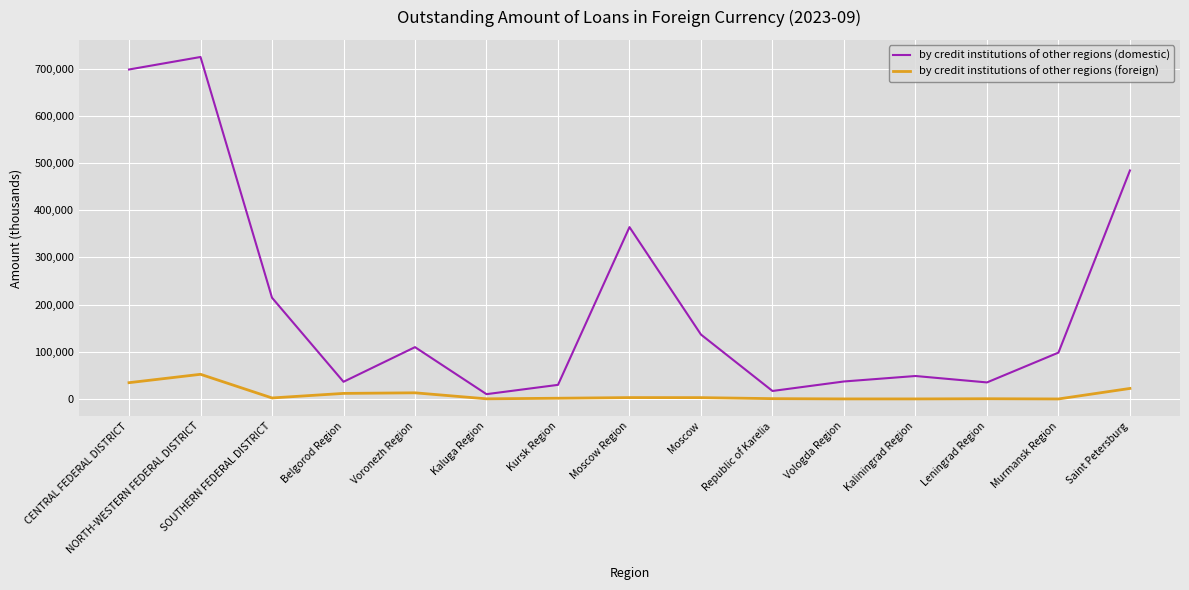

At which category is the sum across all series the highest?

NORTH-WESTERN FEDERAL DISTRICT